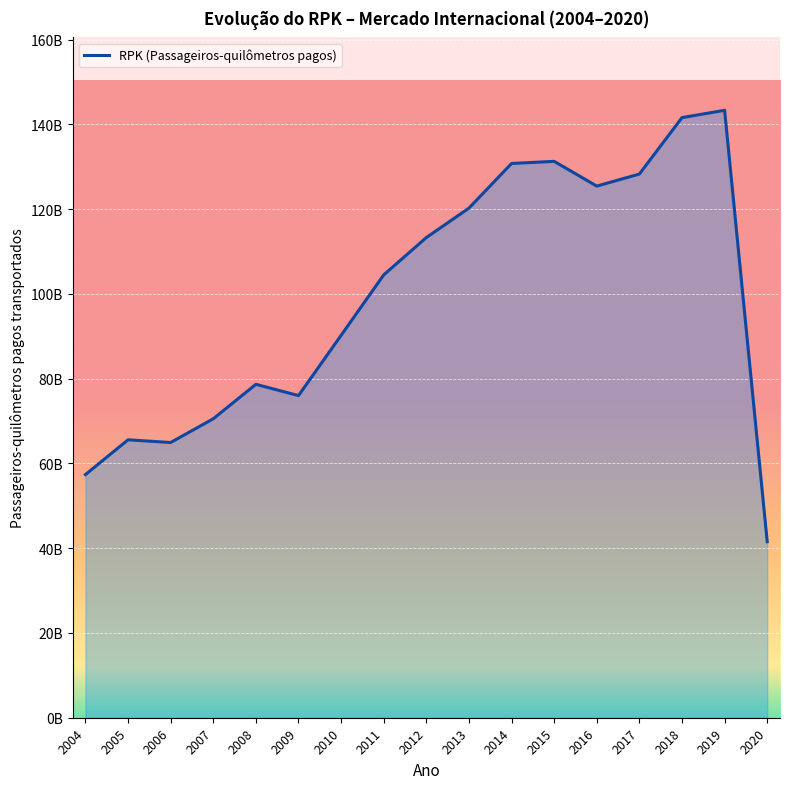

Does the chart have visible grid lines?

Yes